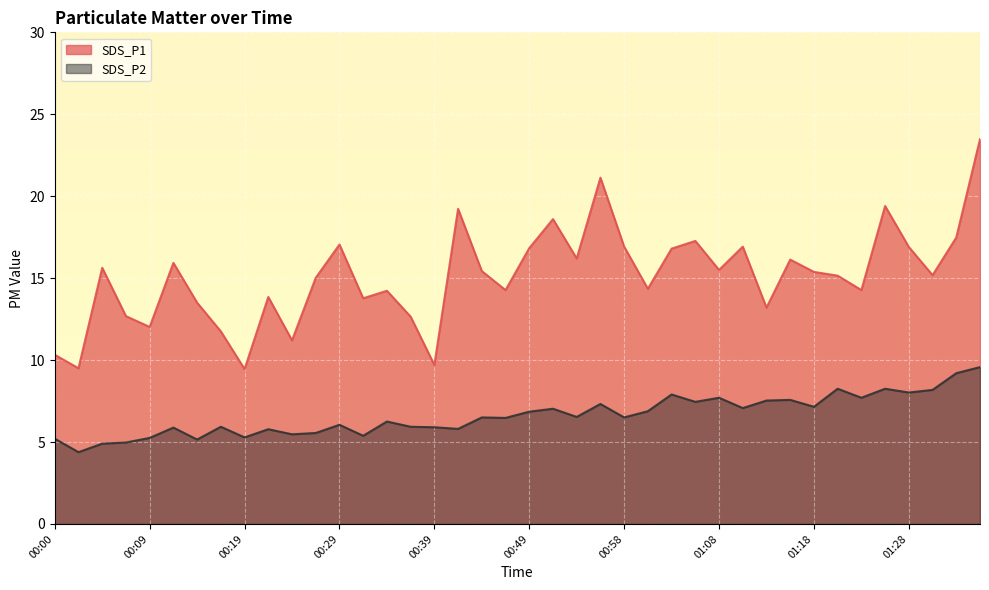

What is the total value across all series at 00:09?

17.3